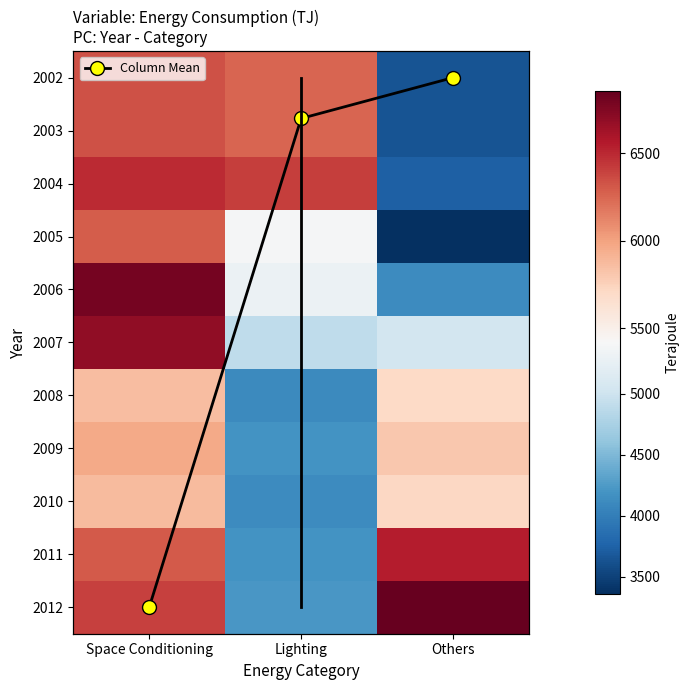

At which category does the chart reach its minimum across all series?

Others